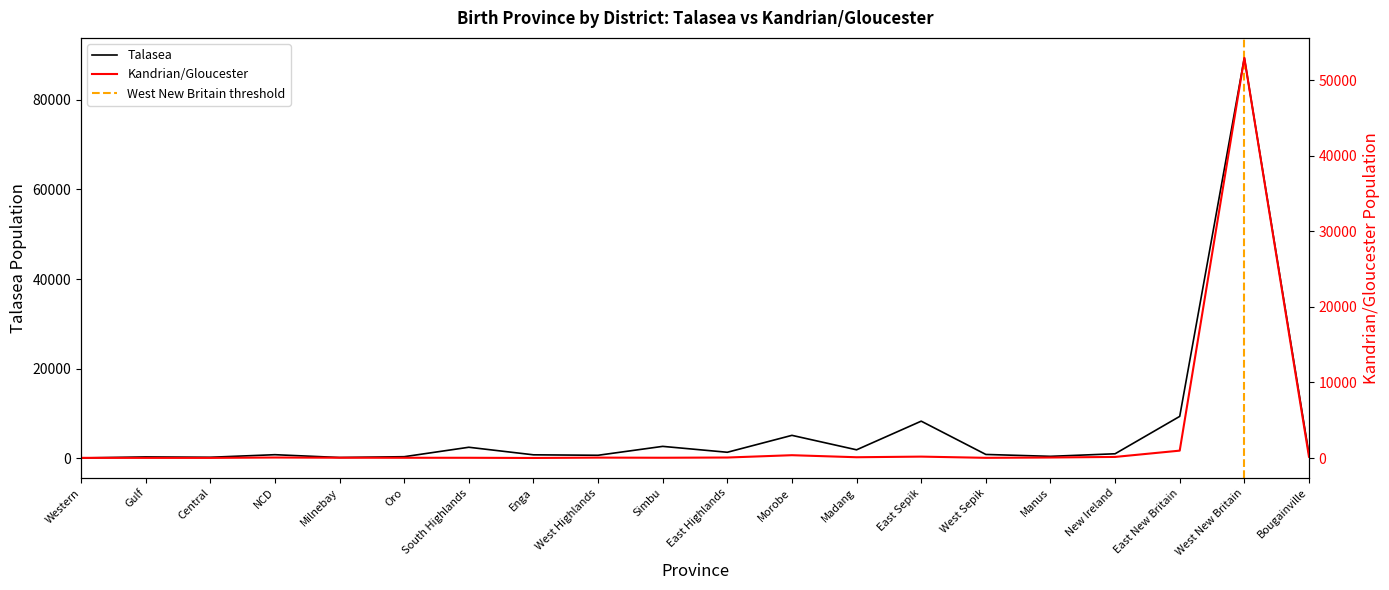

At which label does Kandrian/Gloucester first exceed 64?

NCD